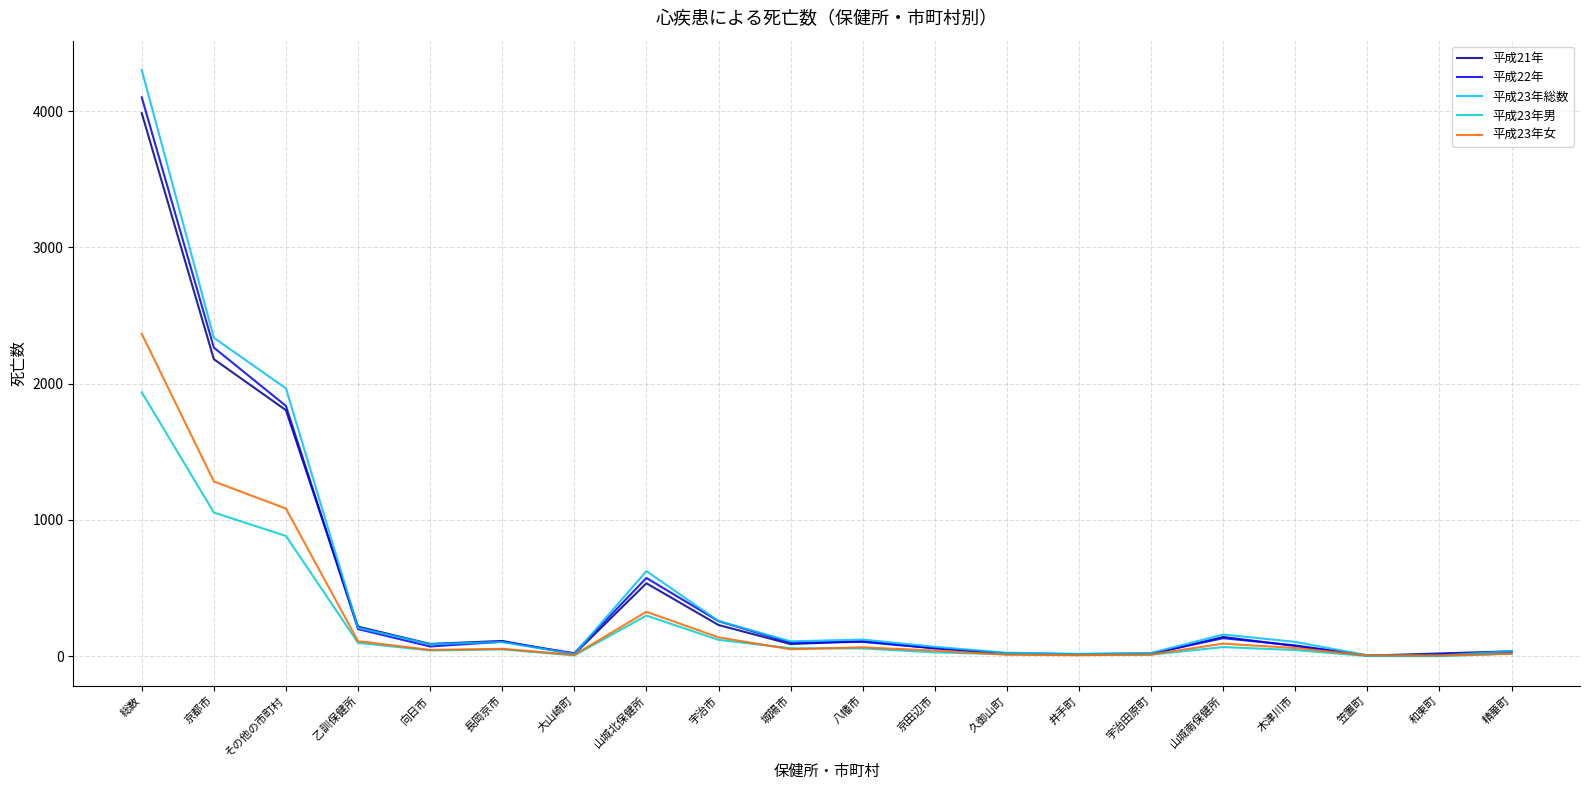

True or false: 平成22年 has more than 2 interior local peaks.

True